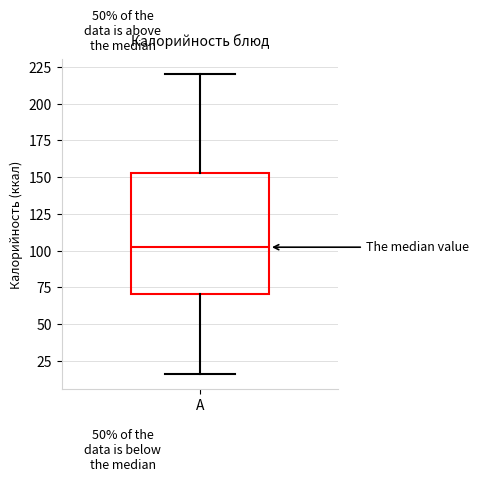

Where is the lower edge of the box for А on the y-axis? The values are not printed on the chart, so give them approximately, as read against the axis.

70